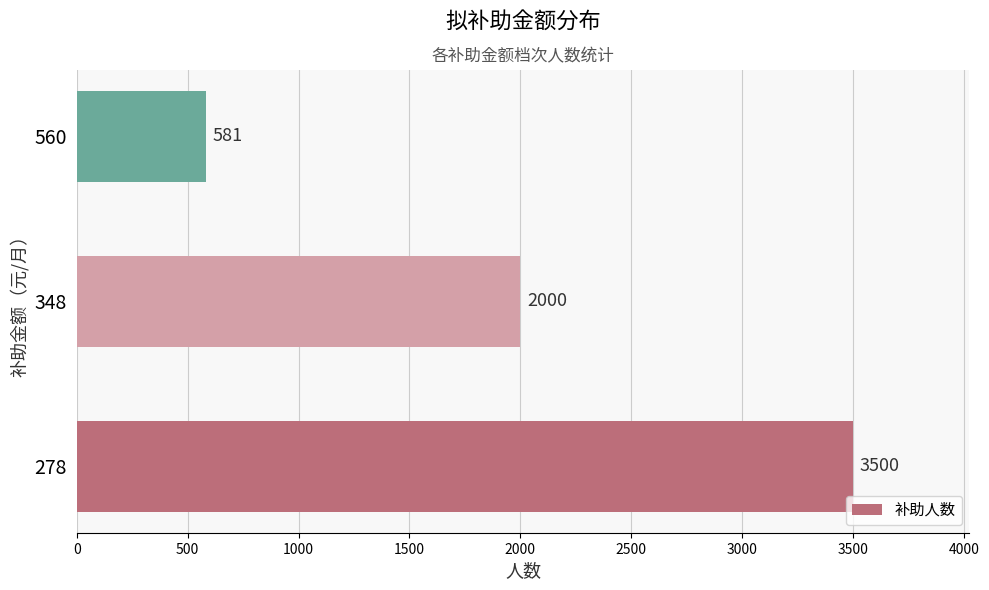

What value does the data have at 348, to the nearest 50?

2000